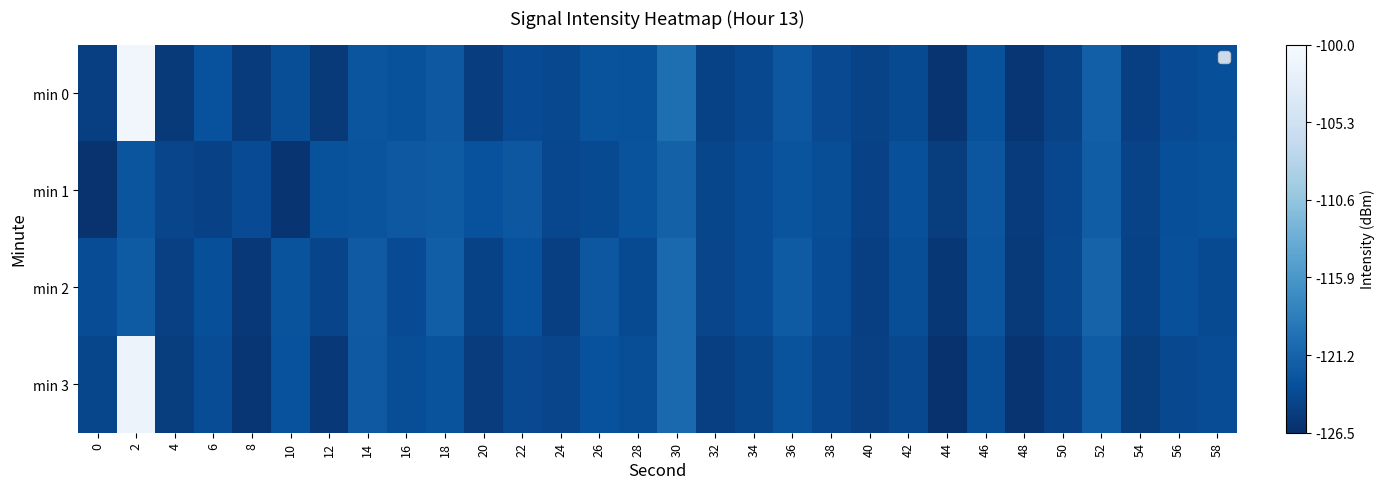

What is the smallest value displayed?

-126.2